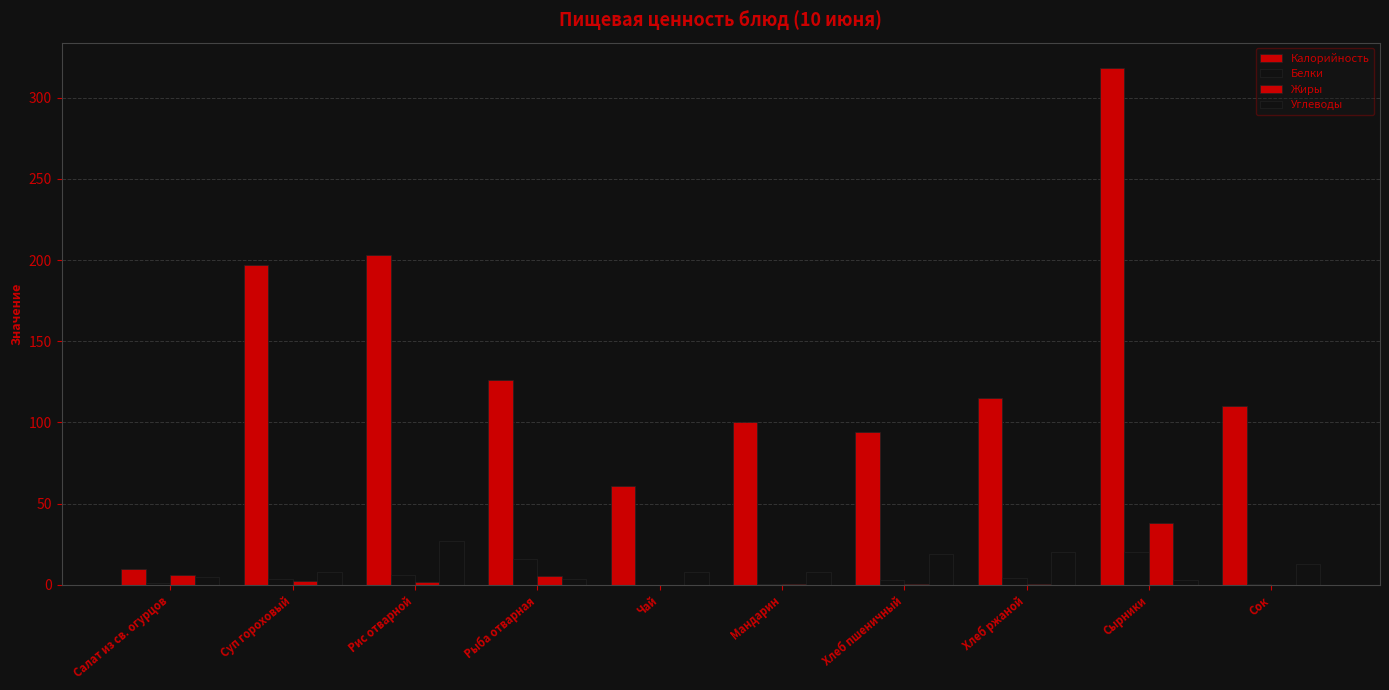

How many data points does each series have?

10